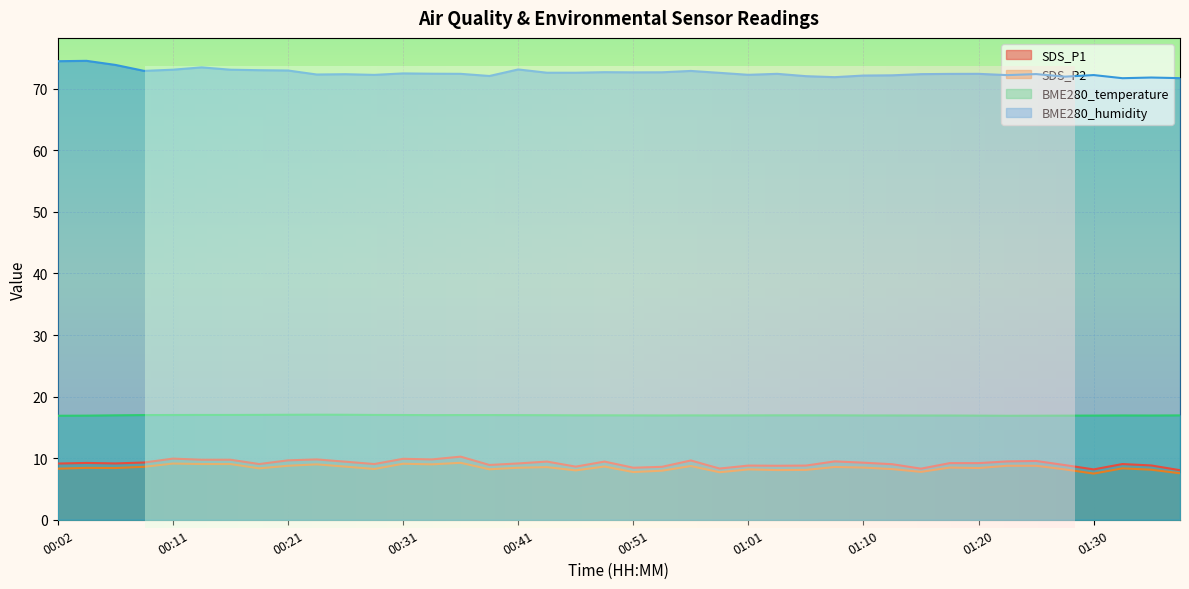

What is the average value of the BME280_humidity series?

72.6